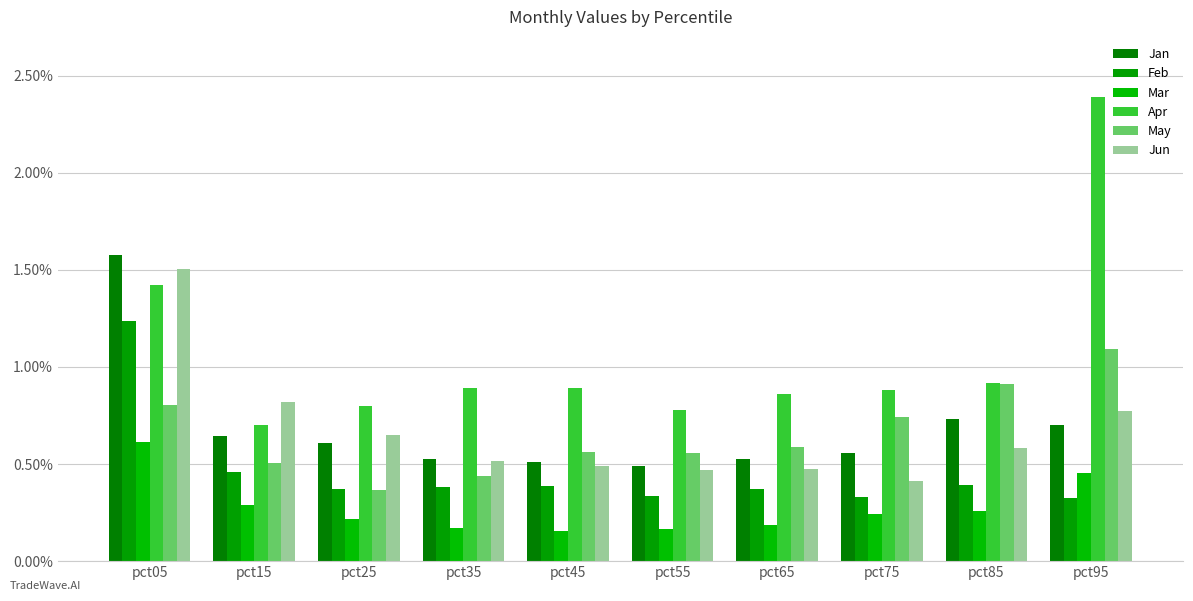

What is the value of the Mar bar at the 1st from the left?

0.6